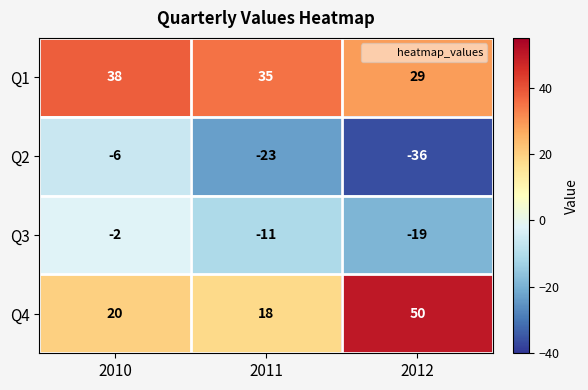

Between 2011 and 2012, which series saw the biggest shift?

Q4